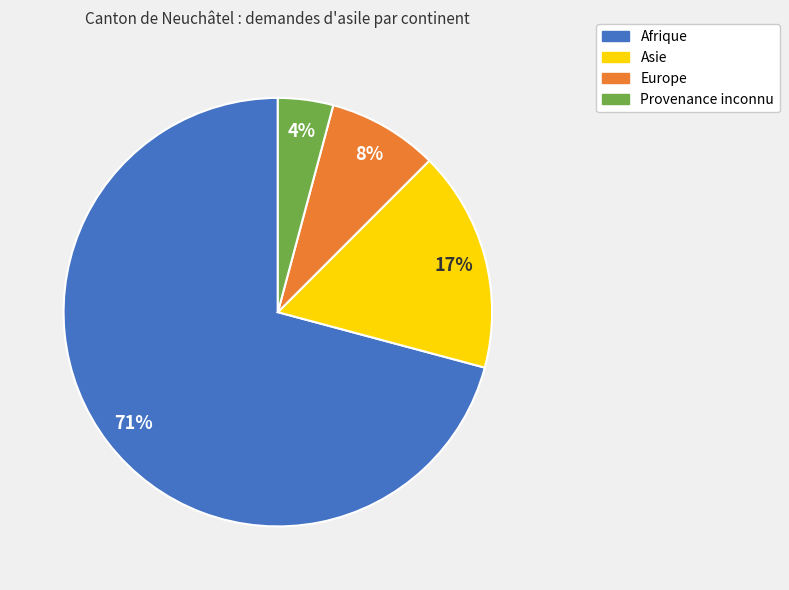

Rank the categories by value from lowest to highest.

Provenance inconnu, Europe, Asie, Afrique